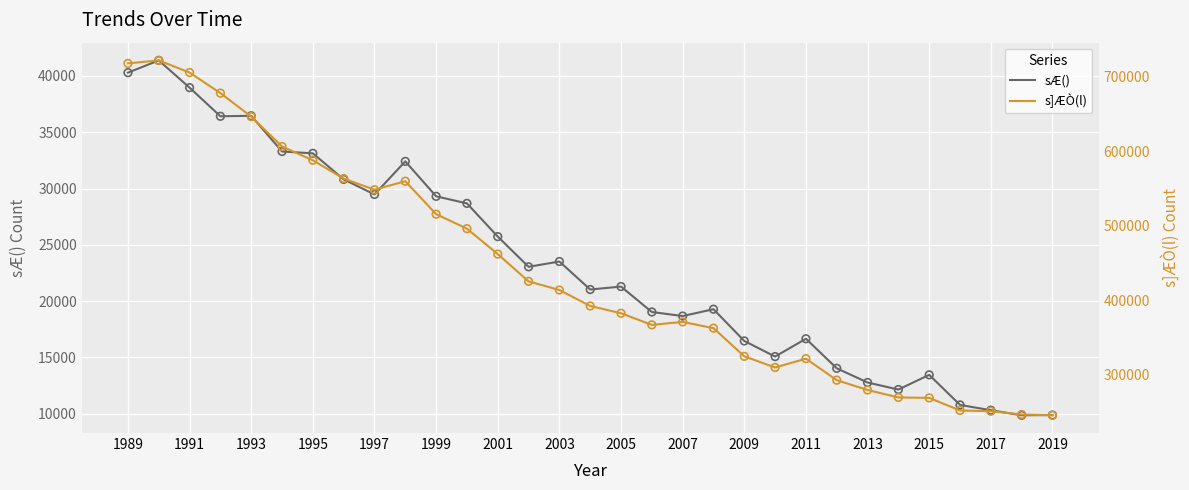

True or false: sÆ() has a value of 29772 at 2005.

False